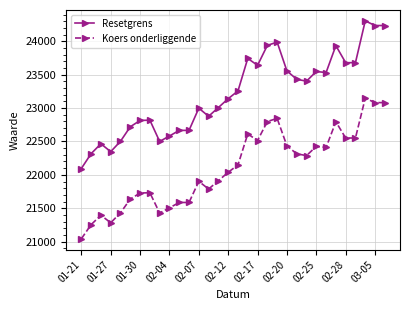

Which series has the largest range (max minus min)?

Resetgrens